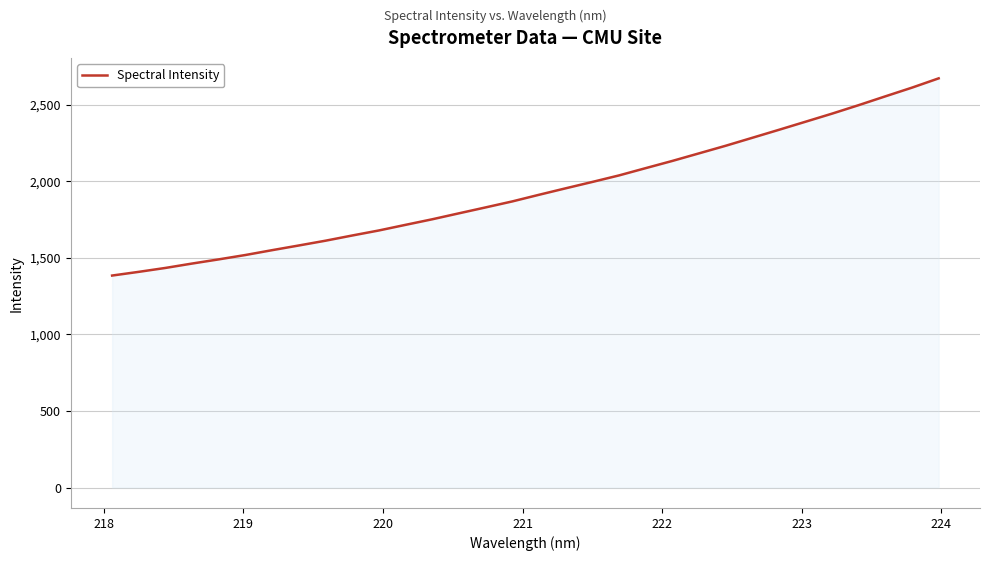

How many categories are shown in the chart?

32